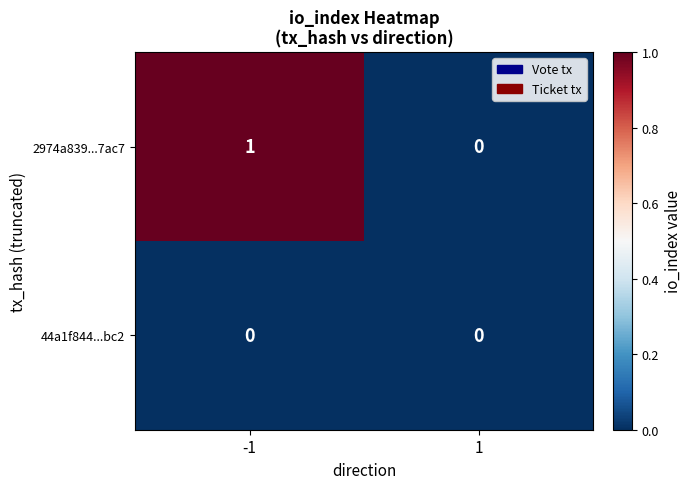

Which series has the widest spread of values?

2974a839...7ac7